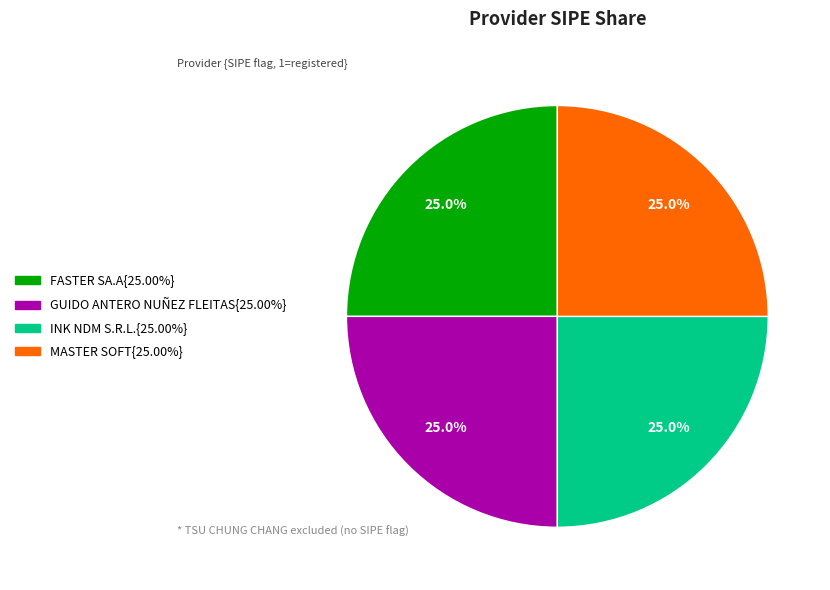

Is there a majority slice in this chart?

No